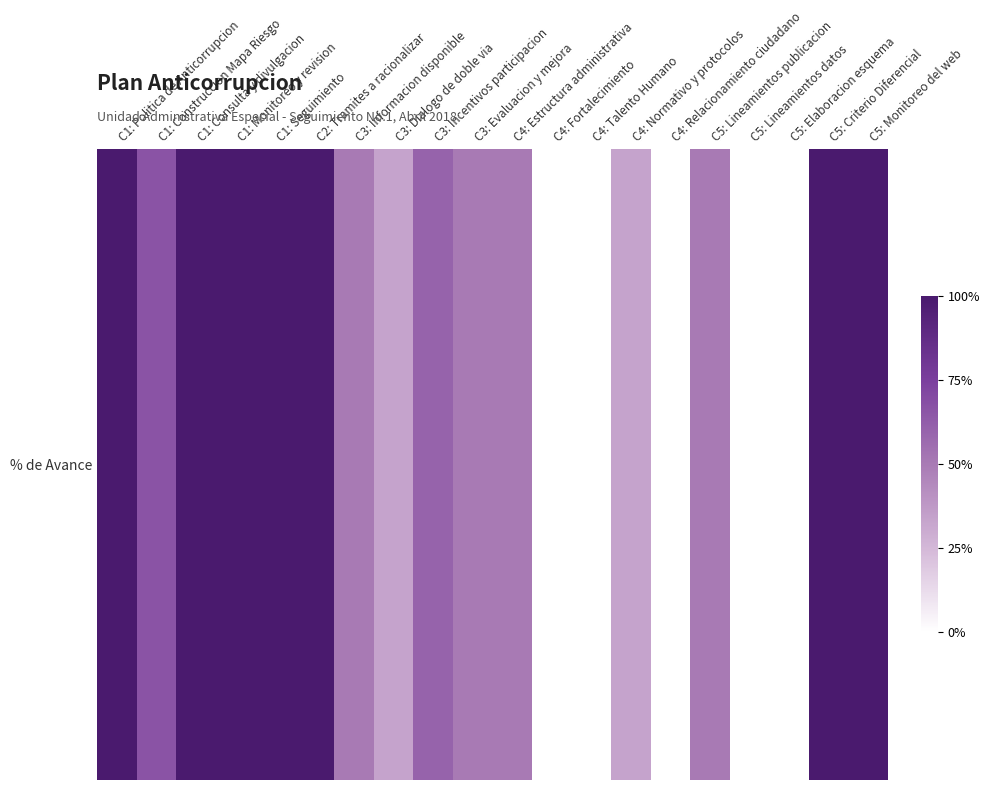

What is the difference between the maximum and minimum values?

1.0